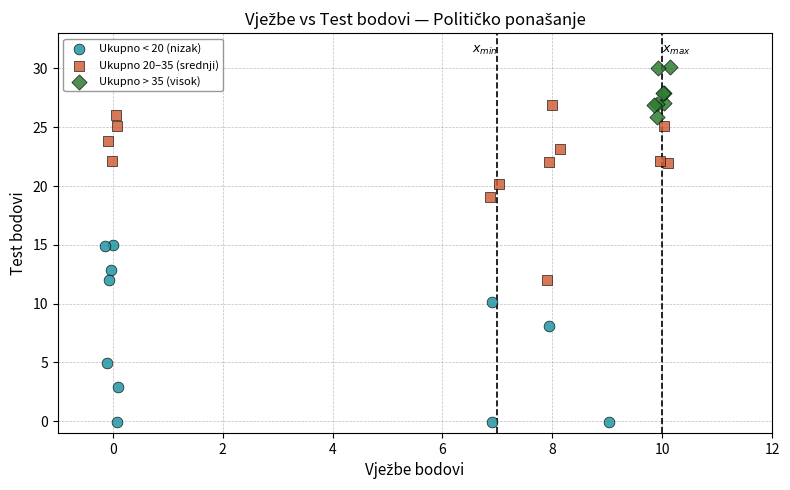

What are all the series names shown in the legend?

Ukupno < 20 (nizak), Ukupno 20–35 (srednji), Ukupno > 35 (visok)